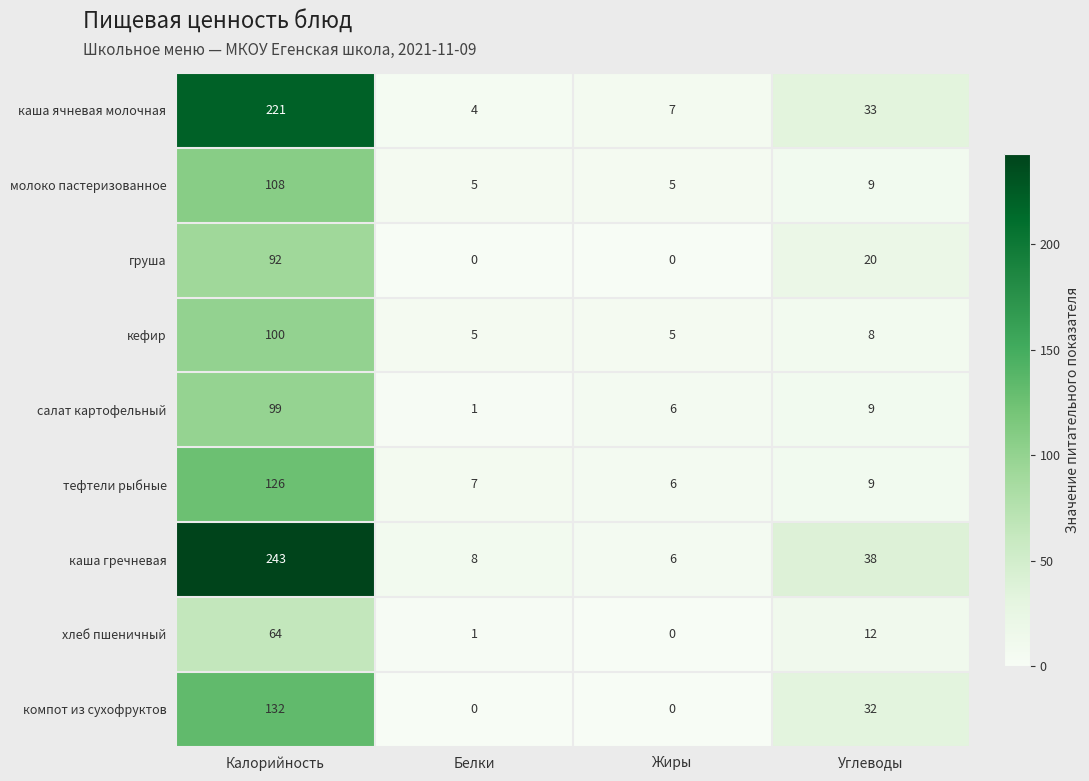

The каша ячневая молочная series shows 2 at Белки. True or false?

False